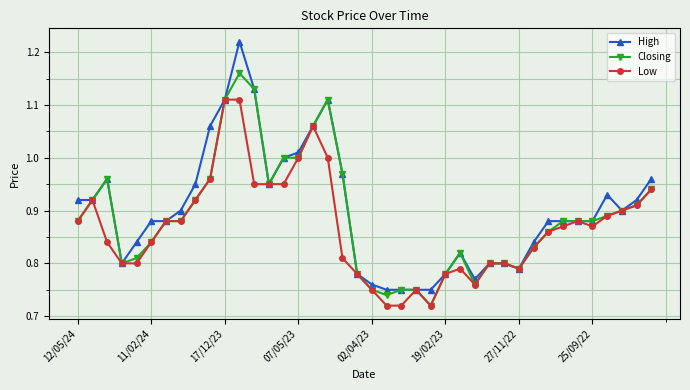

Which series has the largest range (max minus min)?

High